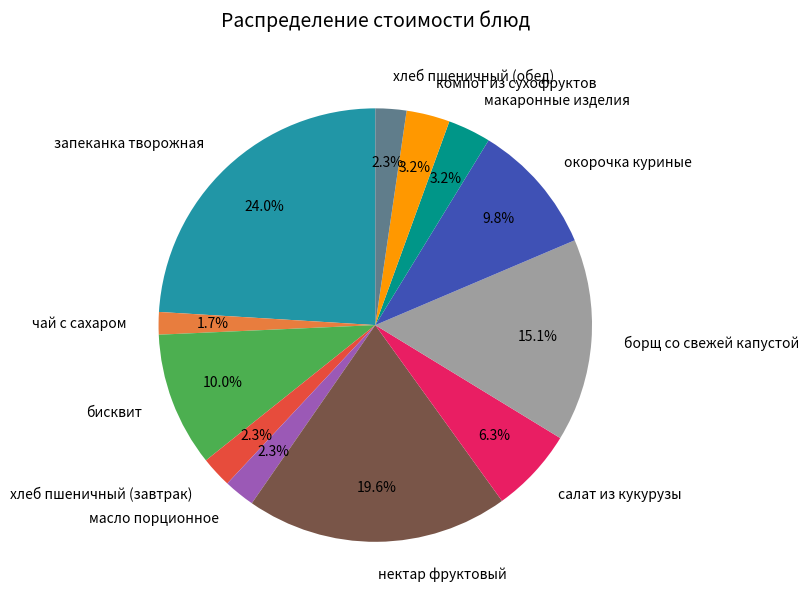

Approximately how many times larger is the value at компот из сухофруктов compared to хлеб пшеничный (завтрак)?

1.4